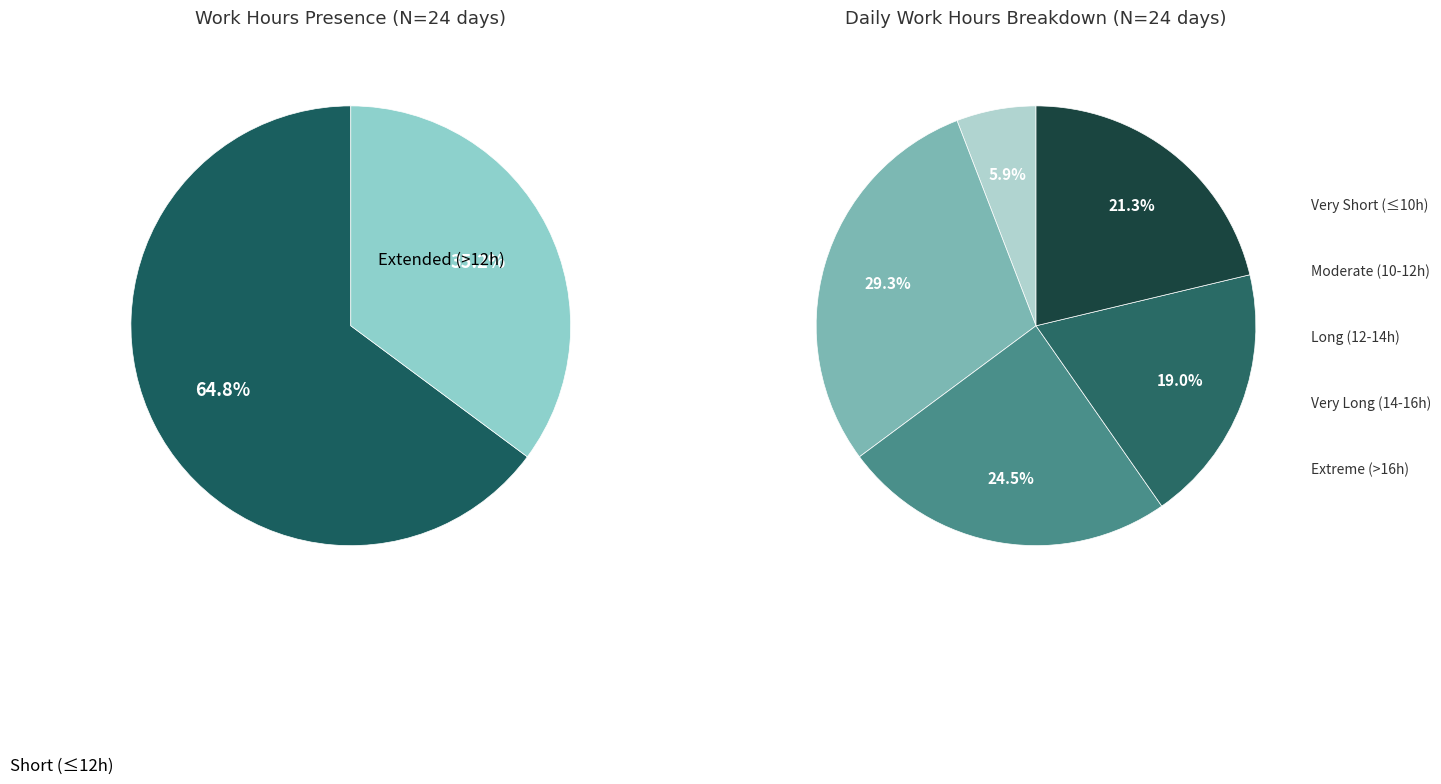

Does any single category account for the majority?

No